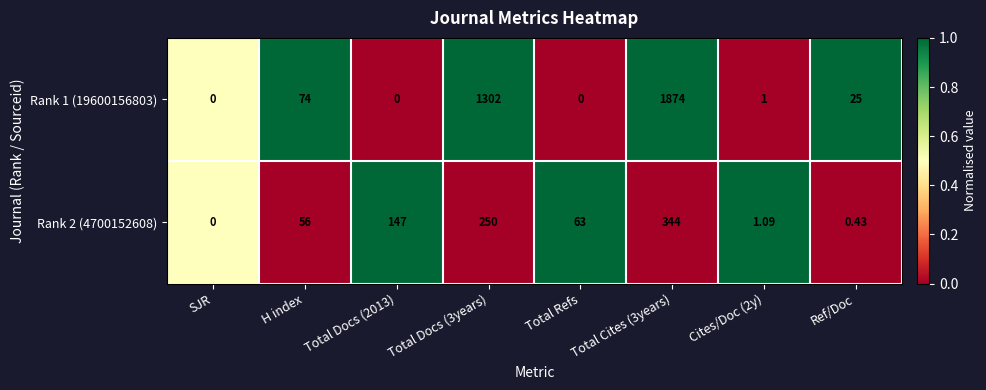

Between H index and Ref/Doc, which series saw the biggest shift?

Rank 2 (4700152608)